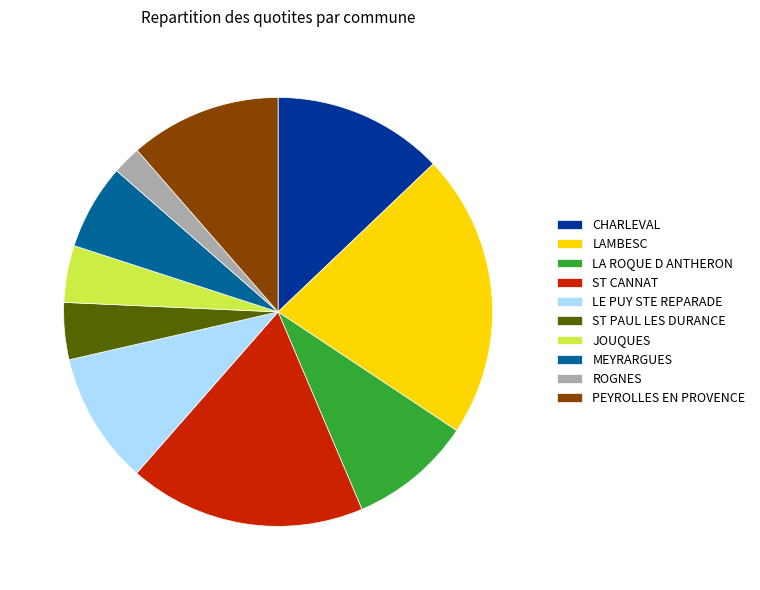

Which has a higher value, ST CANNAT or JOUQUES?

ST CANNAT